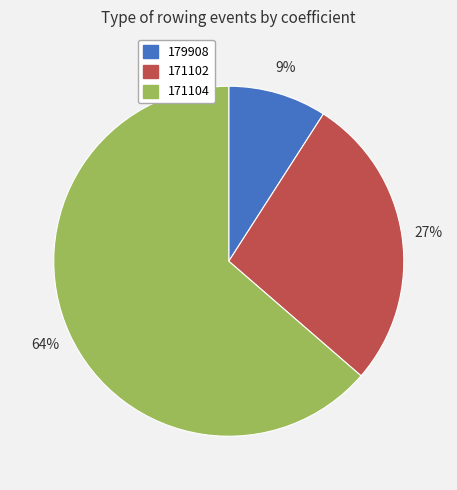

Which slice is the smallest?

179908